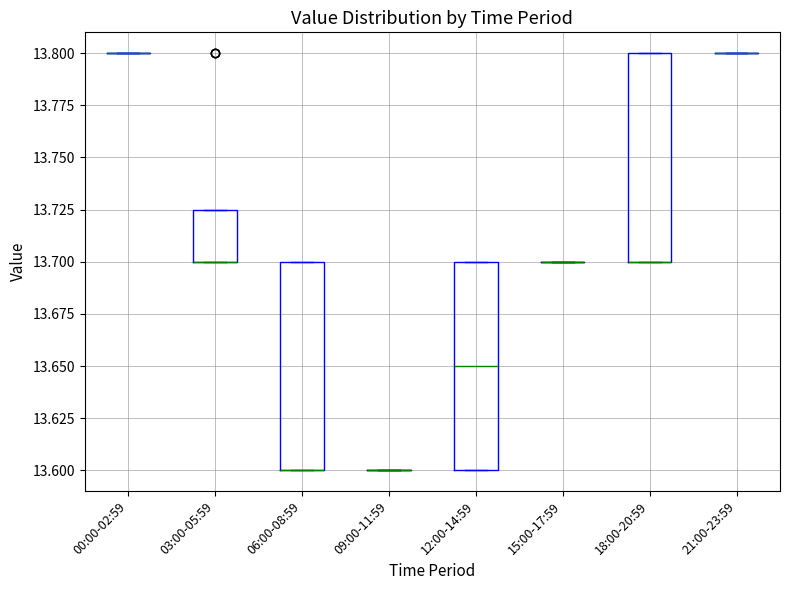

Where is the upper edge of the box for 03:00-05:59 on the y-axis? The values are not printed on the chart, so give them approximately, as read against the axis.

13.725